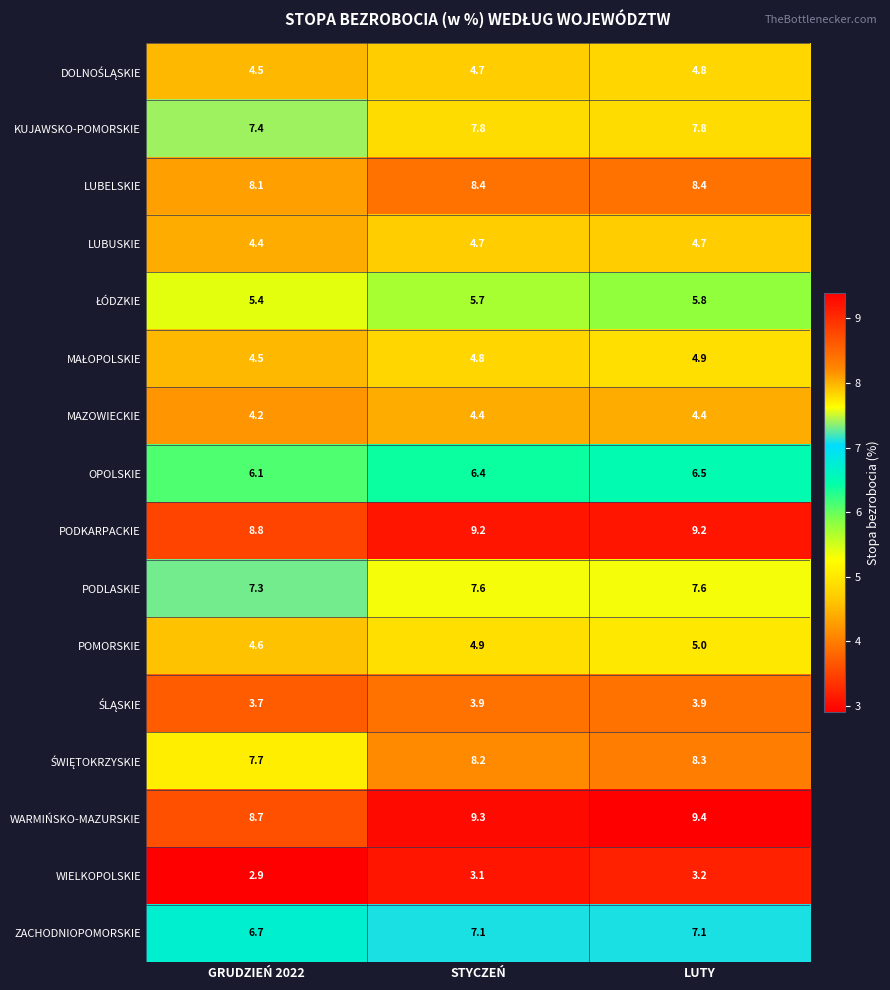

At which category does the chart reach its peak across all series?

LUTY